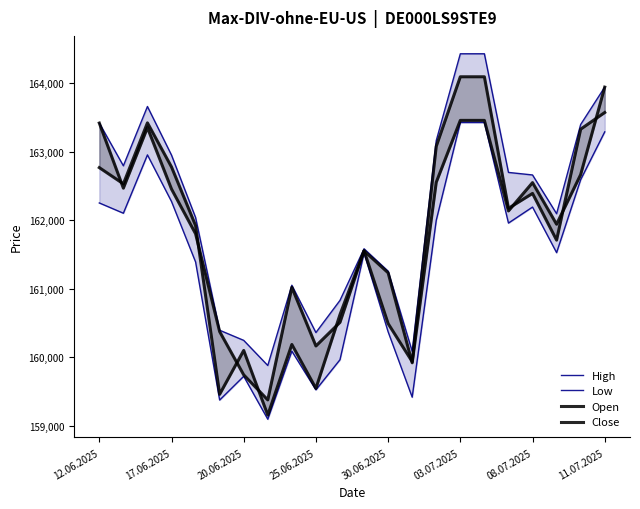

Which series has the largest total across all categories?

High